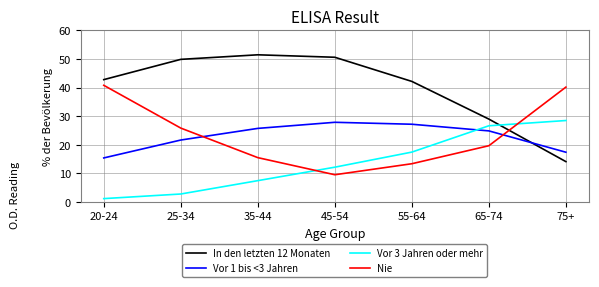

What is the difference between the maximum and minimum values in the Vor 3 Jahren oder mehr series?

27.3